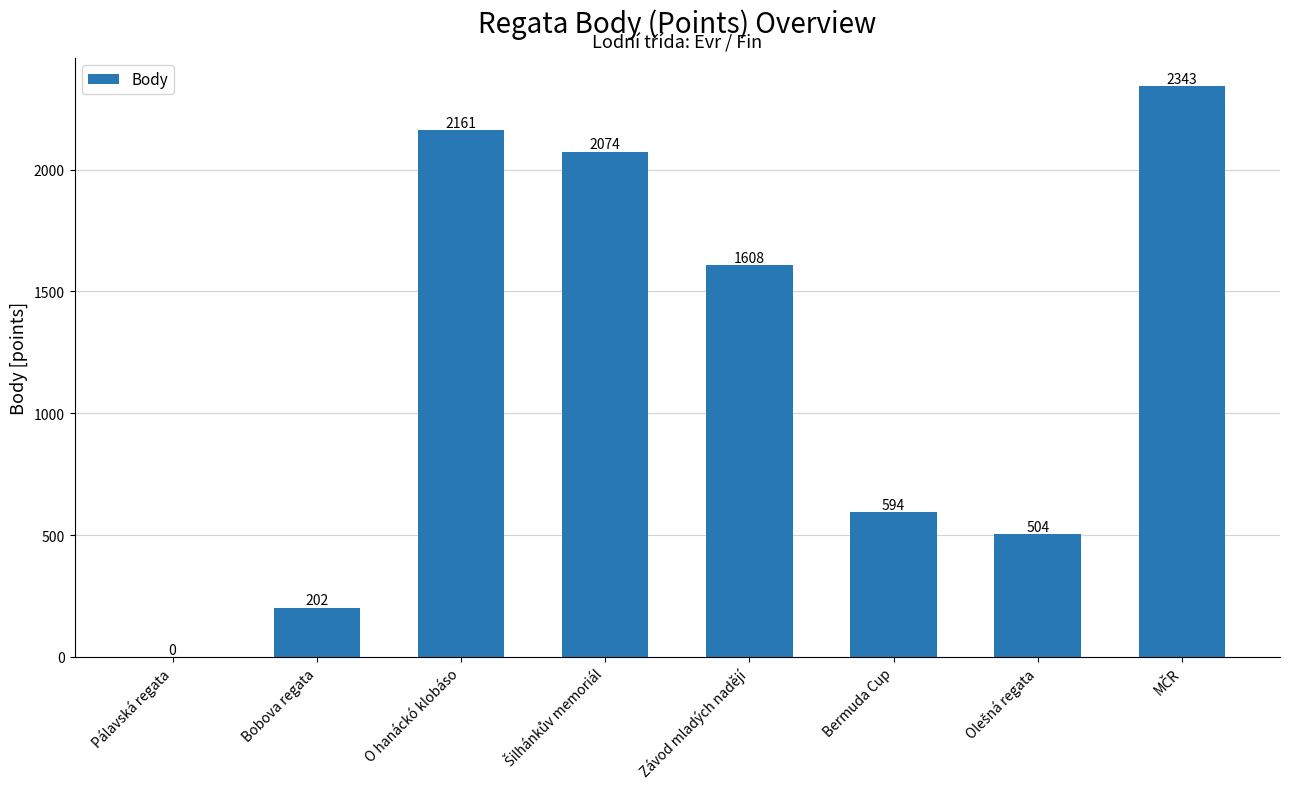

What is the change in value from Pálavská regata to O hanáckó klobáso?

+2161